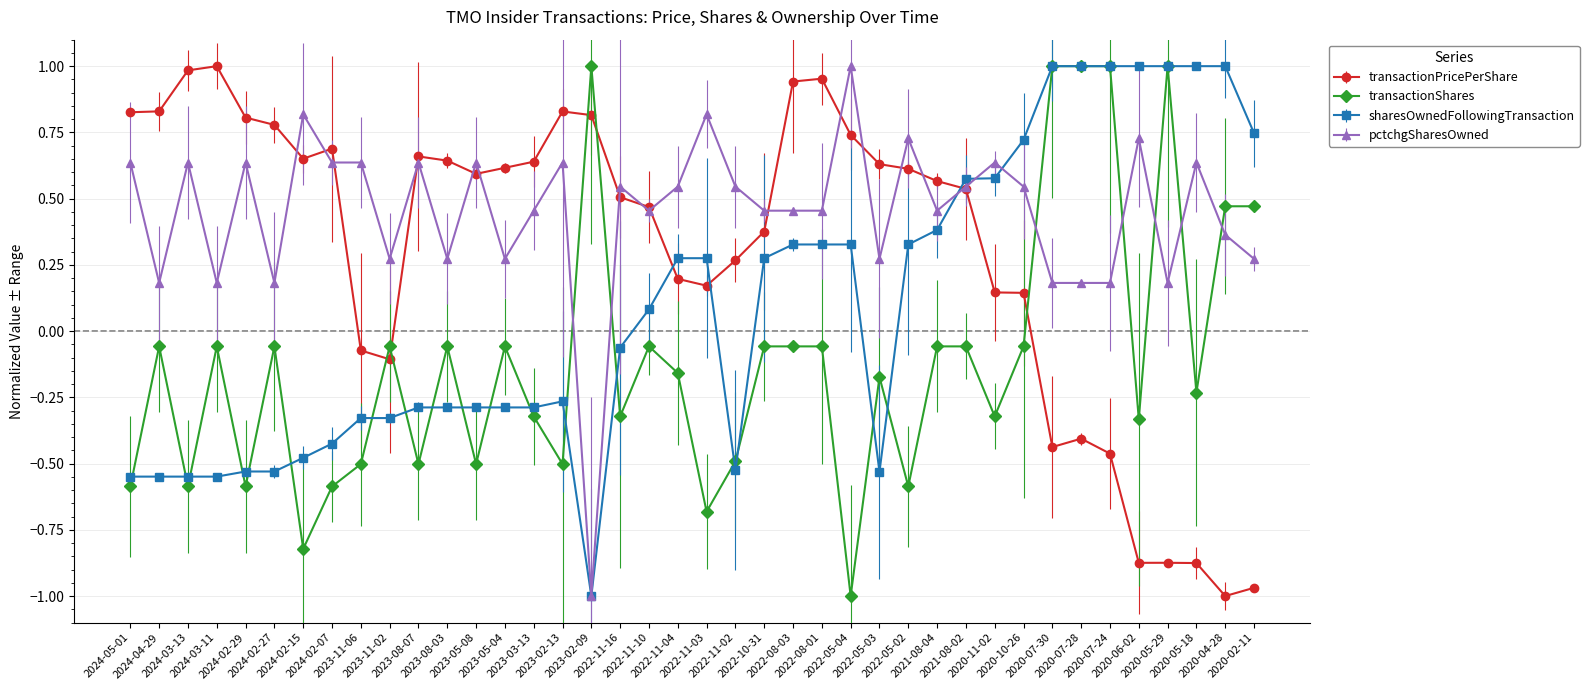

True or false: transactionShares has more than 2 points higher than both neighbors.

True